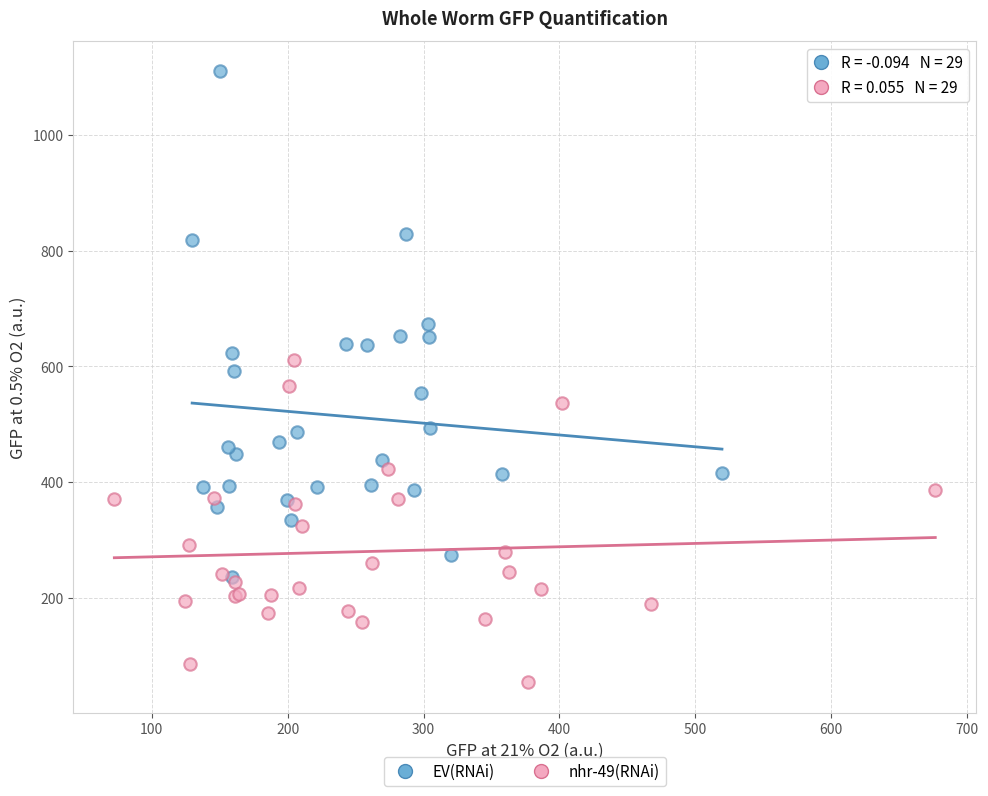

Which series reaches the maximum Y coordinate?

EV(RNAi)